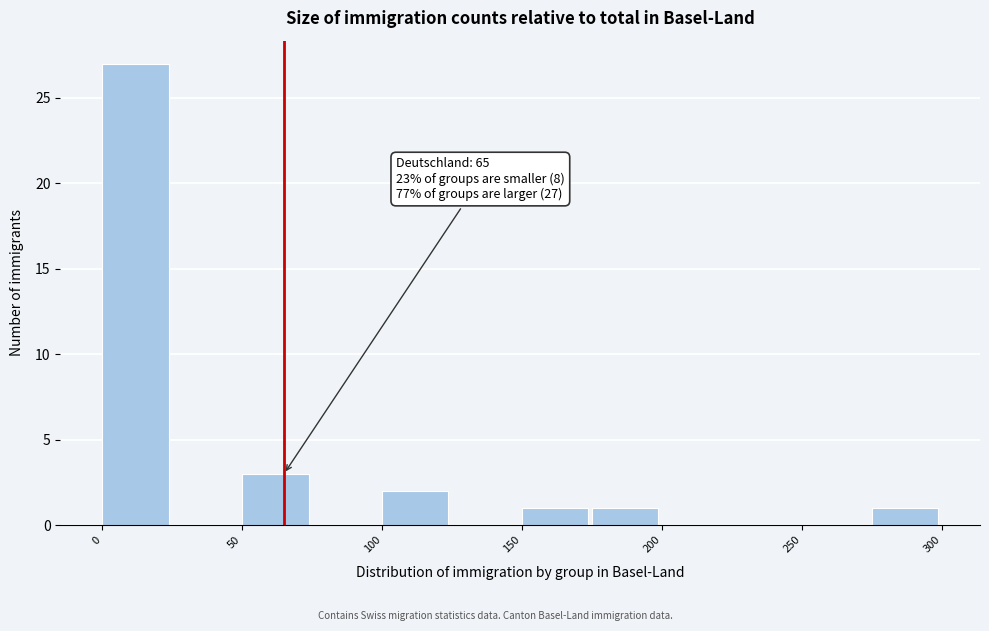

Which range on the x-axis has the tallest bar?

0 to 25